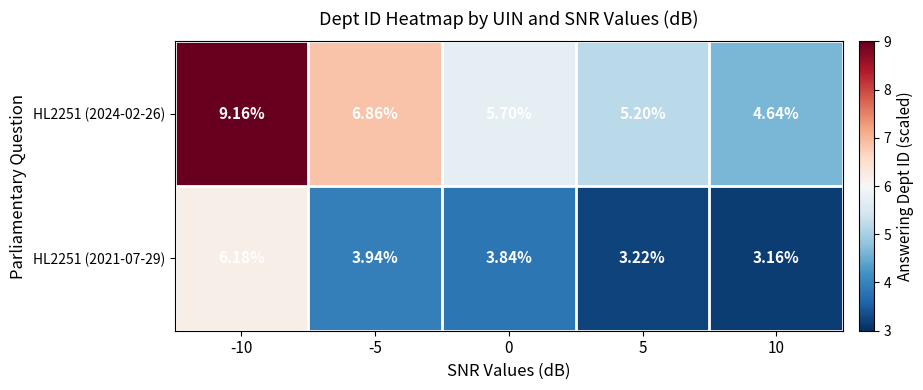

Is the value of HL2251 (2021-07-29) at -10 greater than the value of HL2251 (2024-02-26) at 10?

Yes